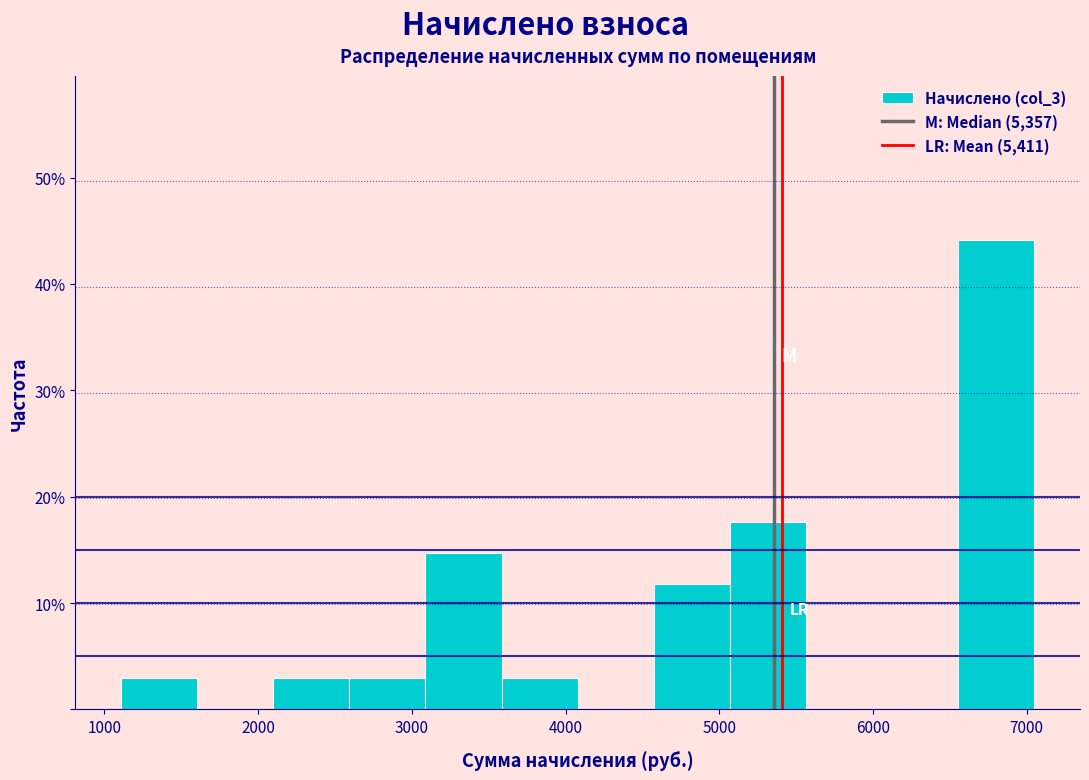

Reading left to right, transcribe this chart: for each bar, give the range it covers on the x-axis and its height. Neither the bar edges nor the heights are printed on the chart, so give them approximately, as read against the axes.

1100 to 1600: 3
1600 to 2100: 0
2100 to 2600: 3
2600 to 3100: 3
3100 to 3600: 15
3600 to 4100: 3
4100 to 4600: 0
4600 to 5100: 12
5100 to 5600: 18
5600 to 6100: 0
6100 to 6600: 0
6600 to 7100: 44